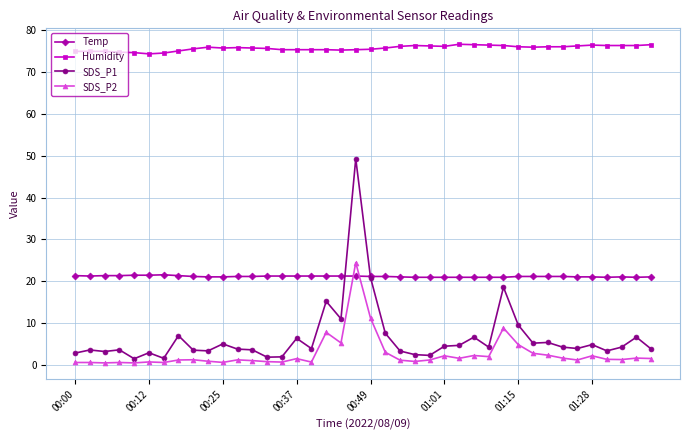

True or false: Humidity and Temp intersect in this chart.

False